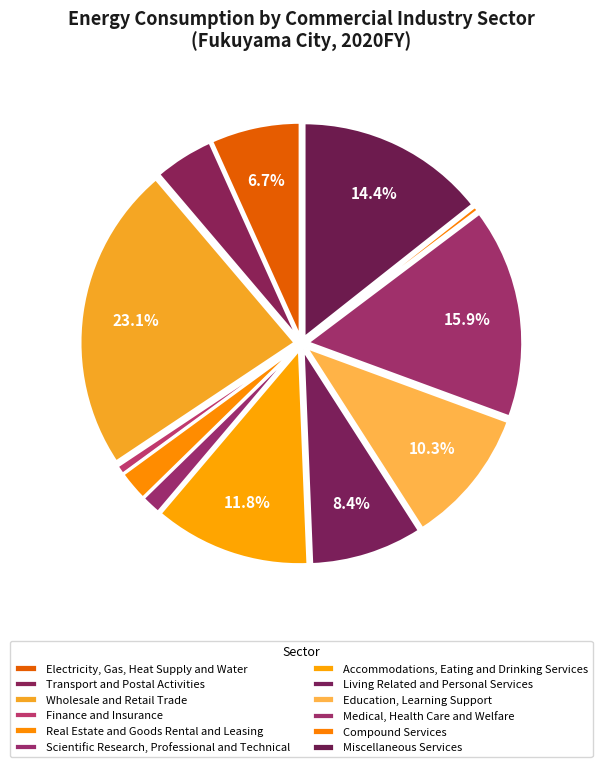

Does Medical, Health Care and Welfare account for over 50% of the chart?

No